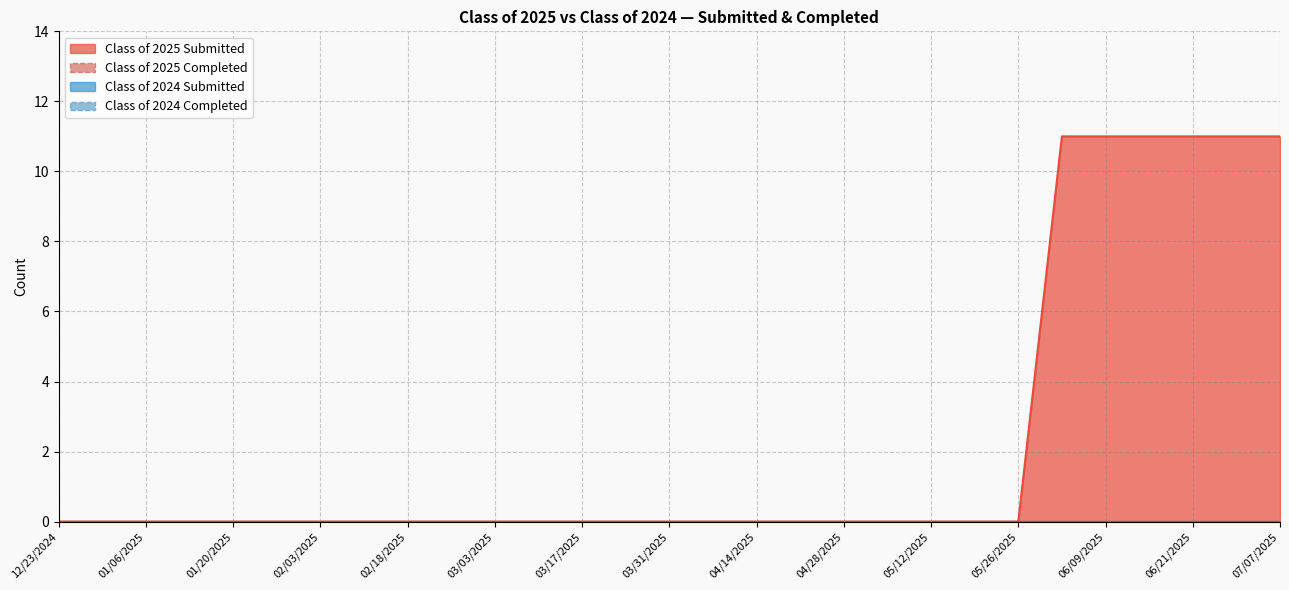

At how many categories does at least one series exceed 9?

6